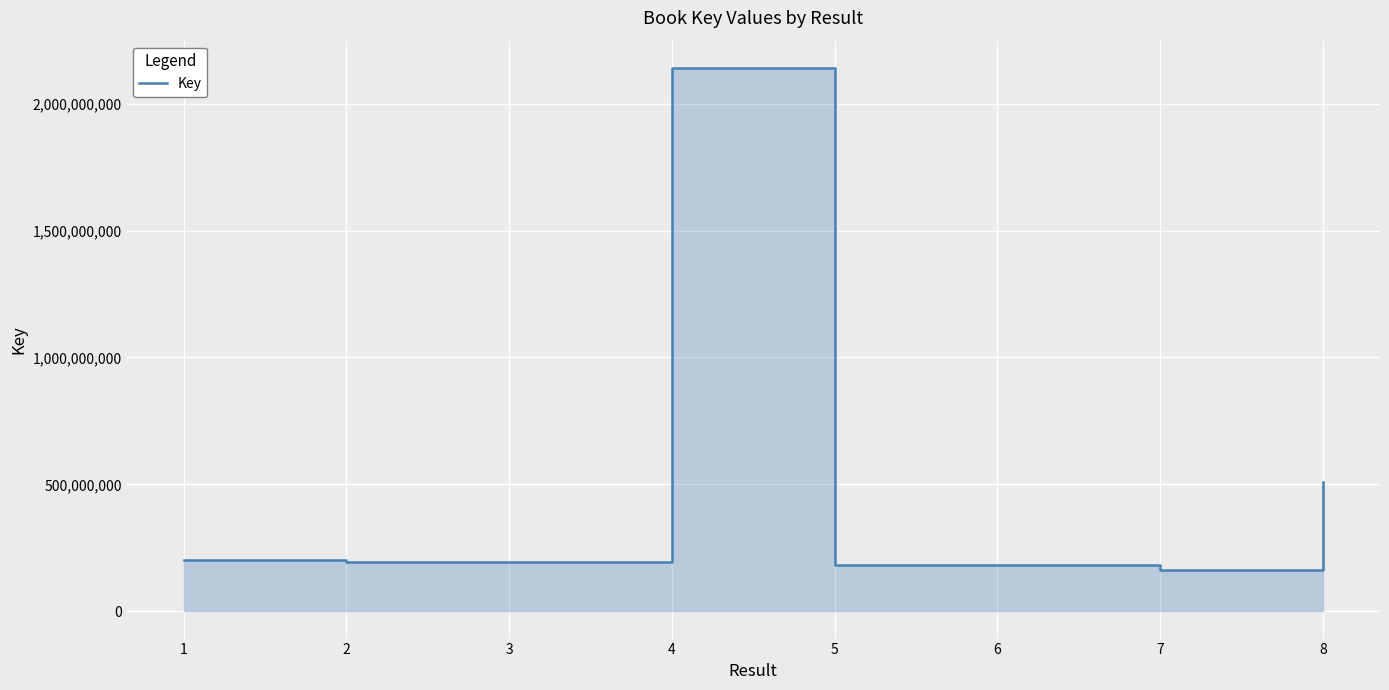

Reading right to left, list all the values displayed in this chart.

510117673	162060546	183301344	183280366	2140741775	194182241	193340386	202220826